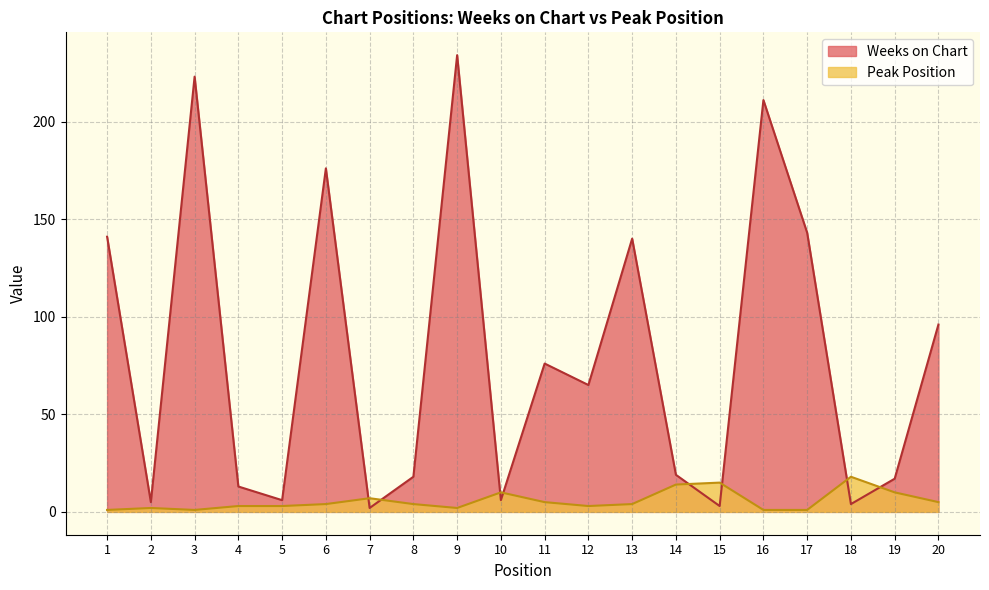

What is the maximum value for Weeks on Chart?

234